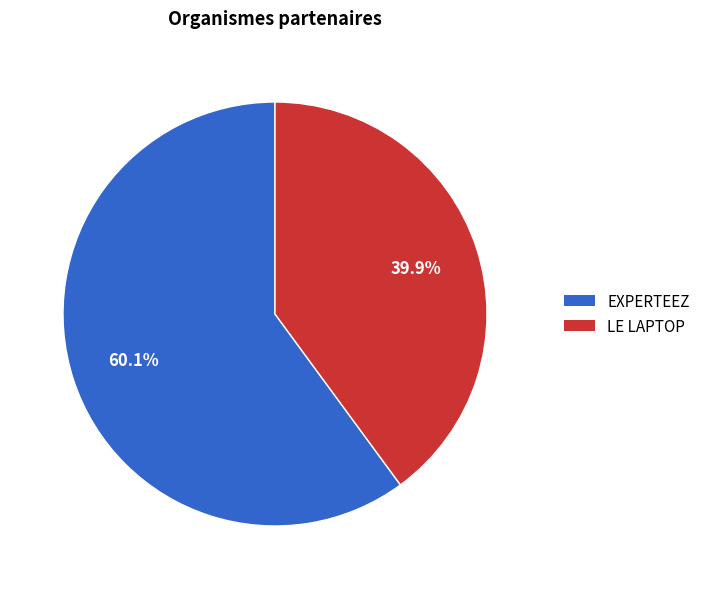

Is it true that LE LAPTOP is 28% of the pie?

False